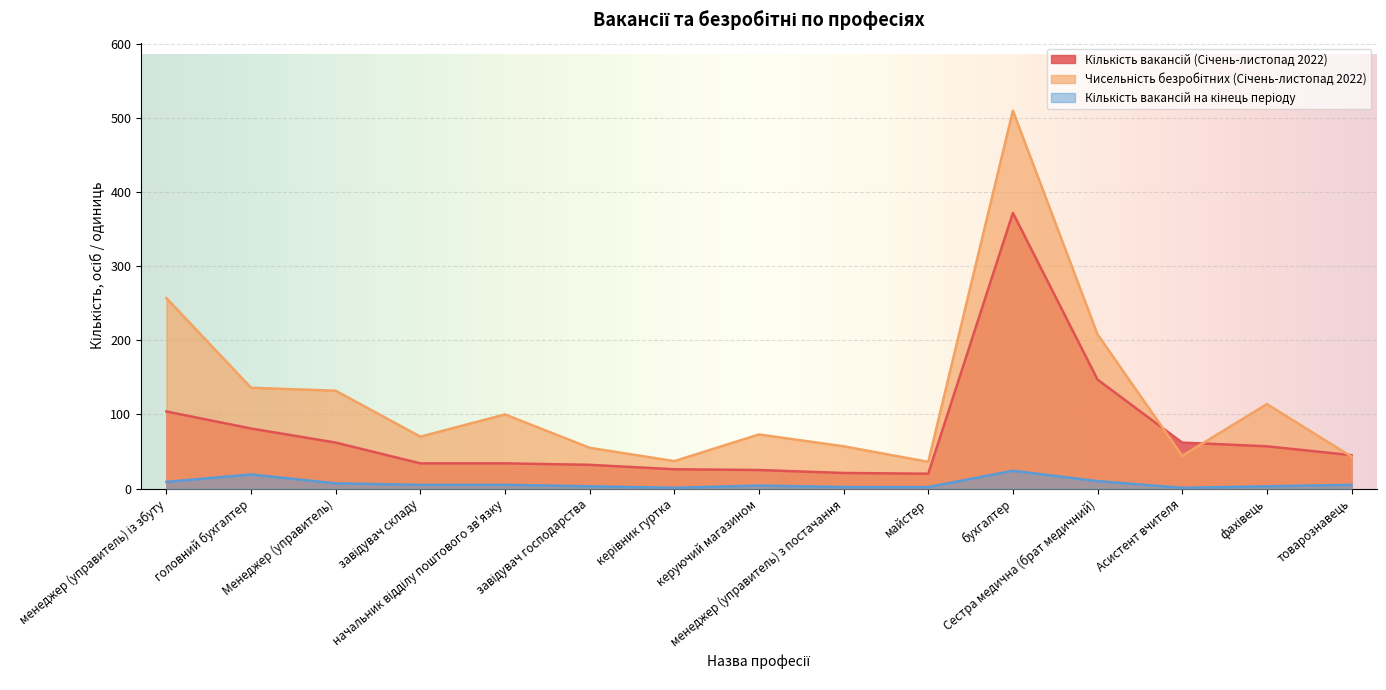

Which series has the largest total across all categories?

Чисельність безробітних (Січень-листопад 2022)